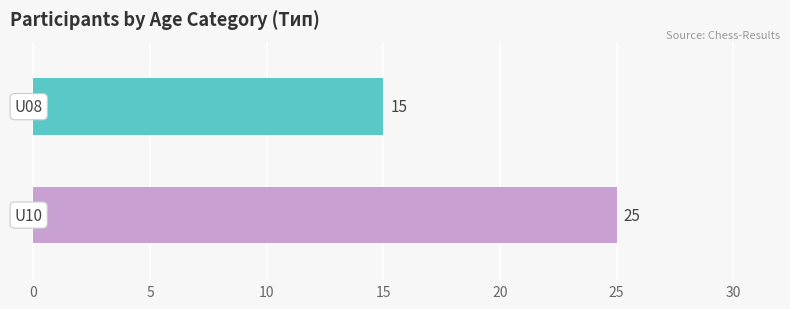

What is the smallest value displayed?

15